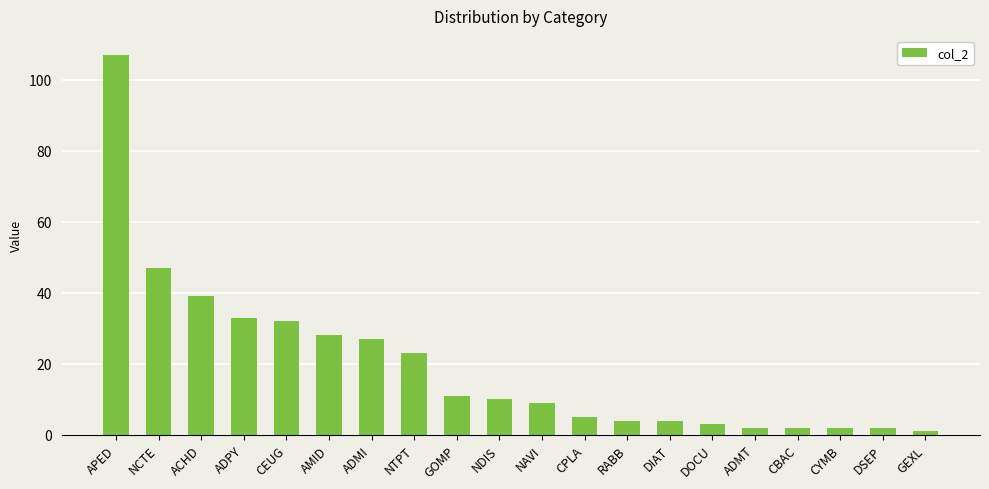

Reading right to left, list all the values displayed in this chart.

1	2	2	2	2	3	4	4	5	9	10	11	23	27	28	32	33	39	47	107